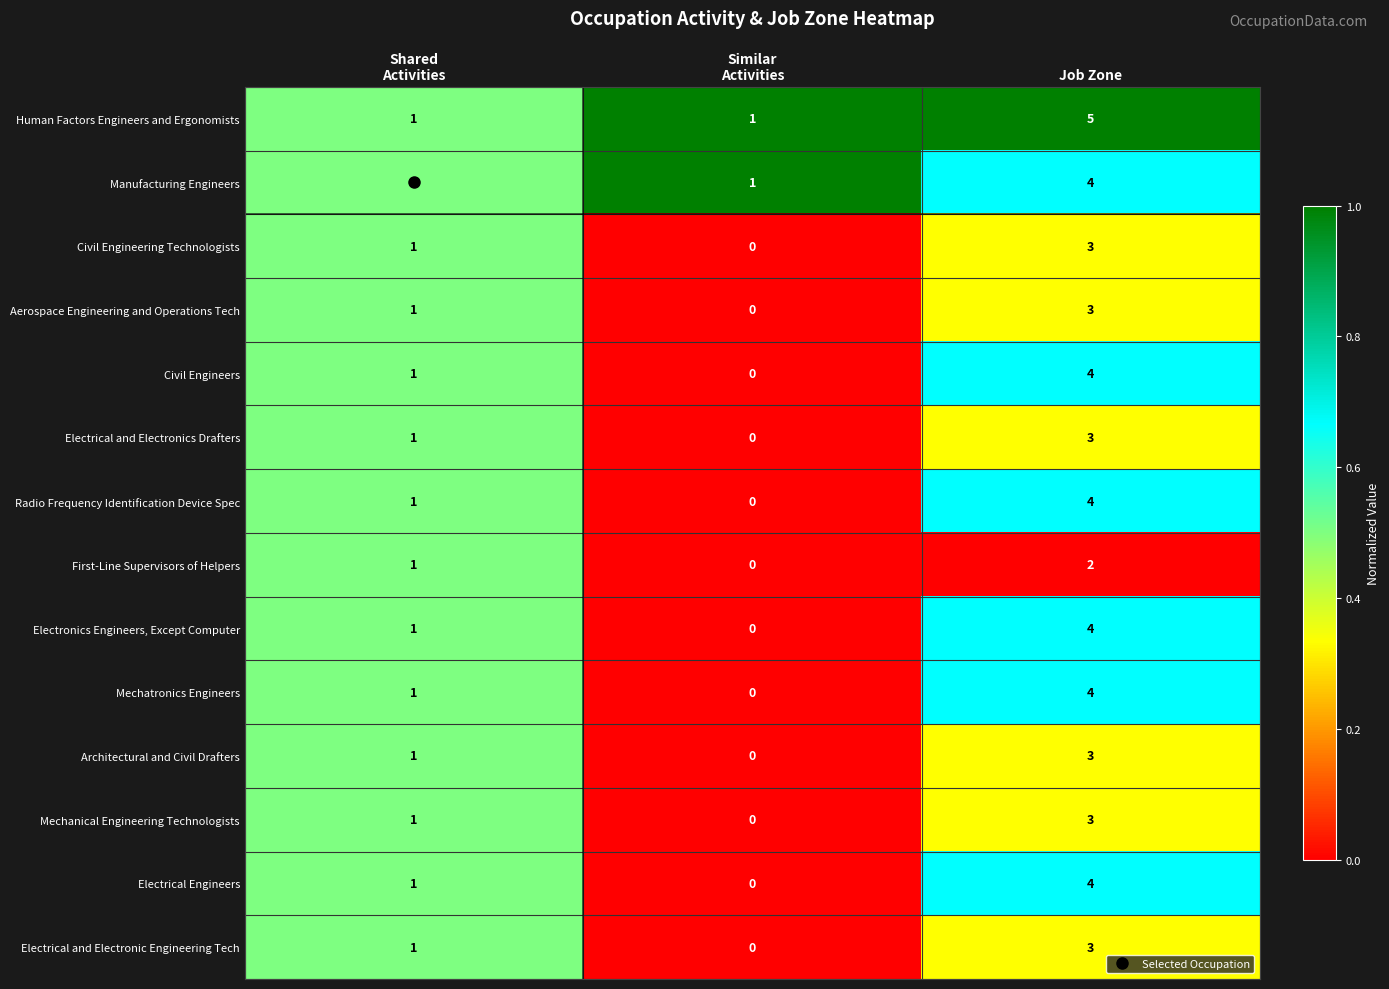

What is the maximum value shown in the chart?

5